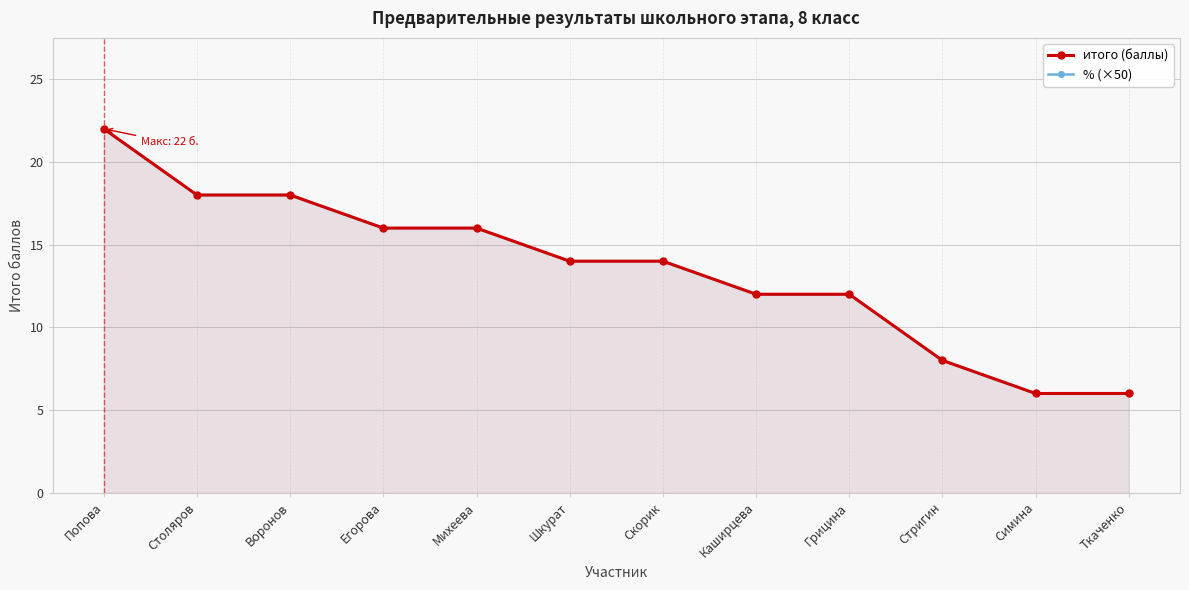

At how many categories does at least one series exceed 13?

7